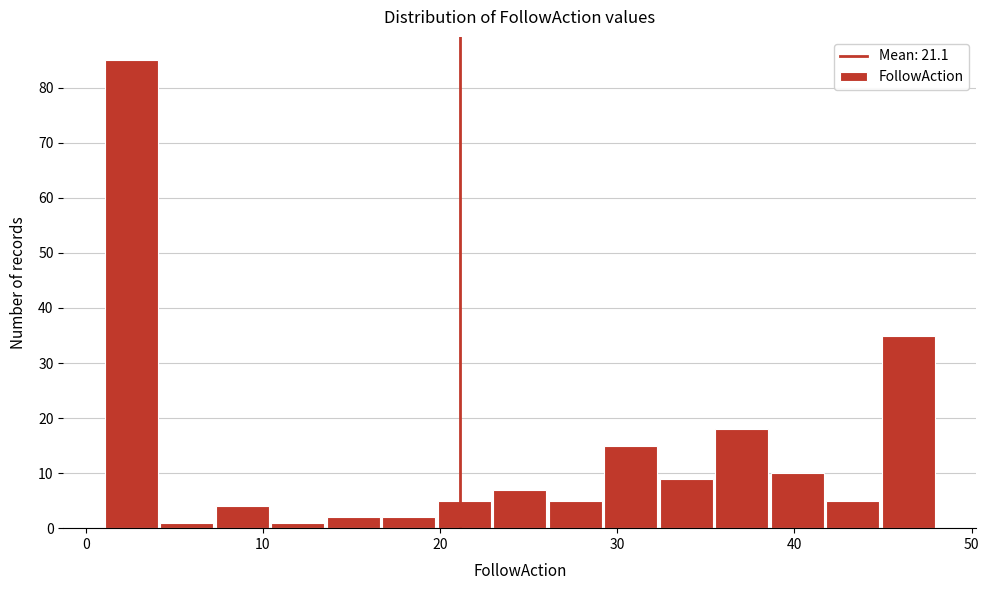

Read against the x-axis, roughly where is the centre of the tallest bar?

3